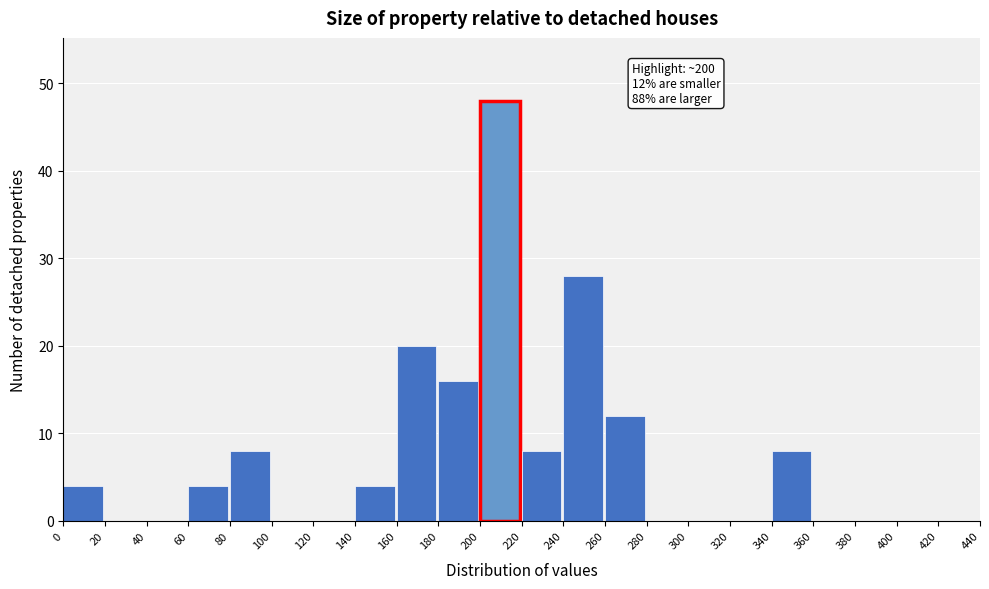

Which range on the x-axis has the tallest bar?

200 to 220